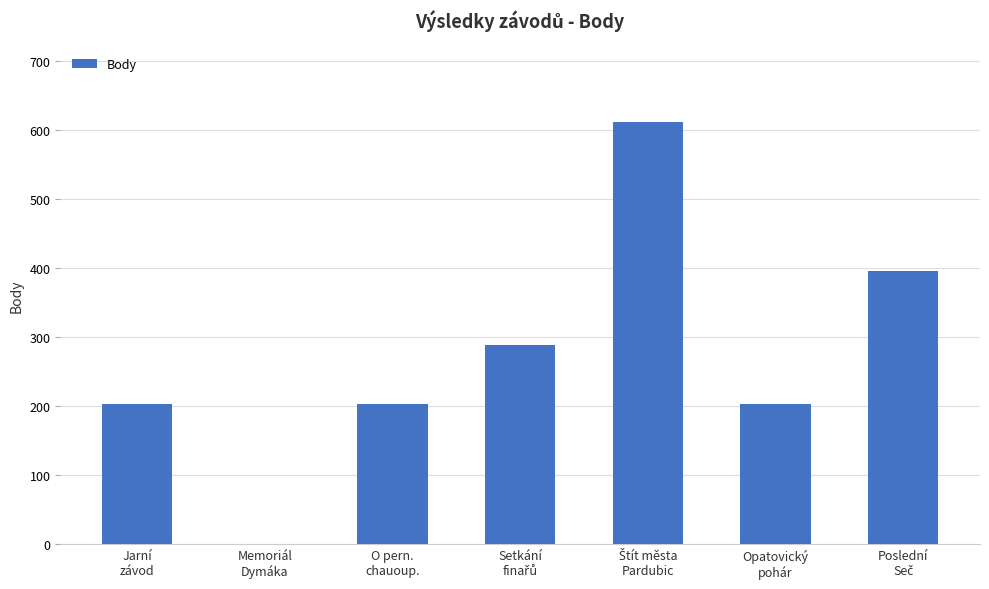

What is the sum of all values?

1901